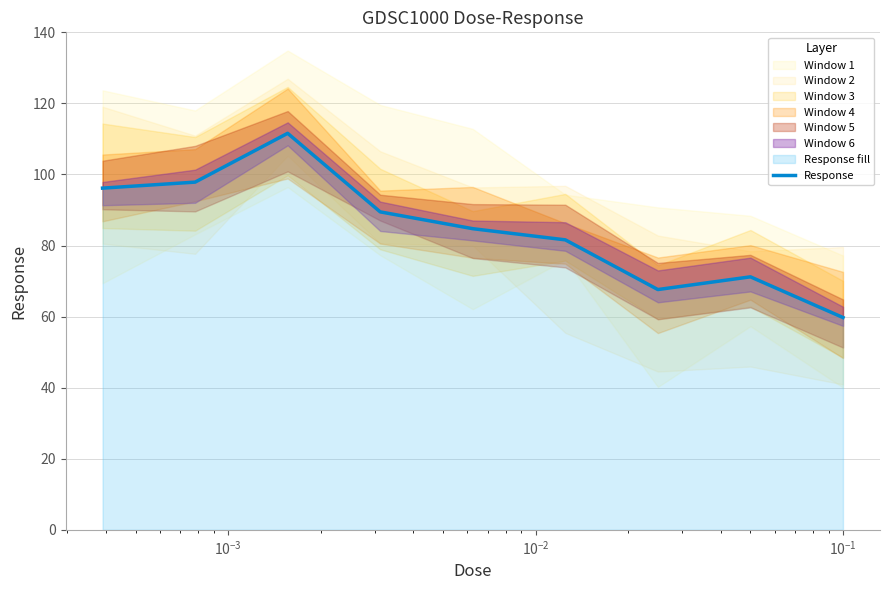

What is the difference between the maximum and minimum values?

51.8